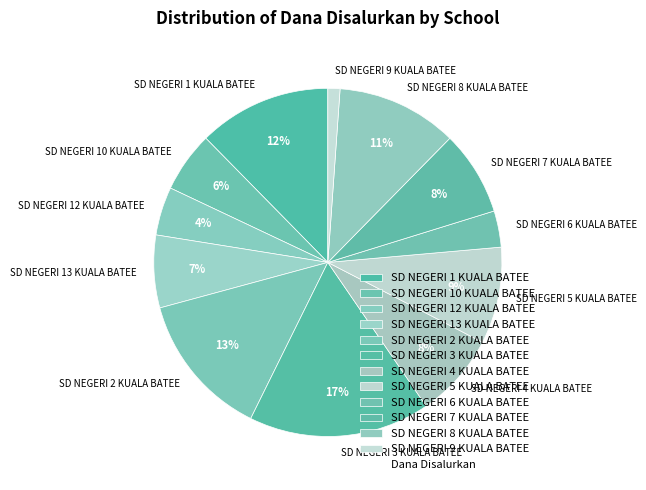

Is it true that SD NEGERI 9 KUALA BATEE is 1% of the pie?

True